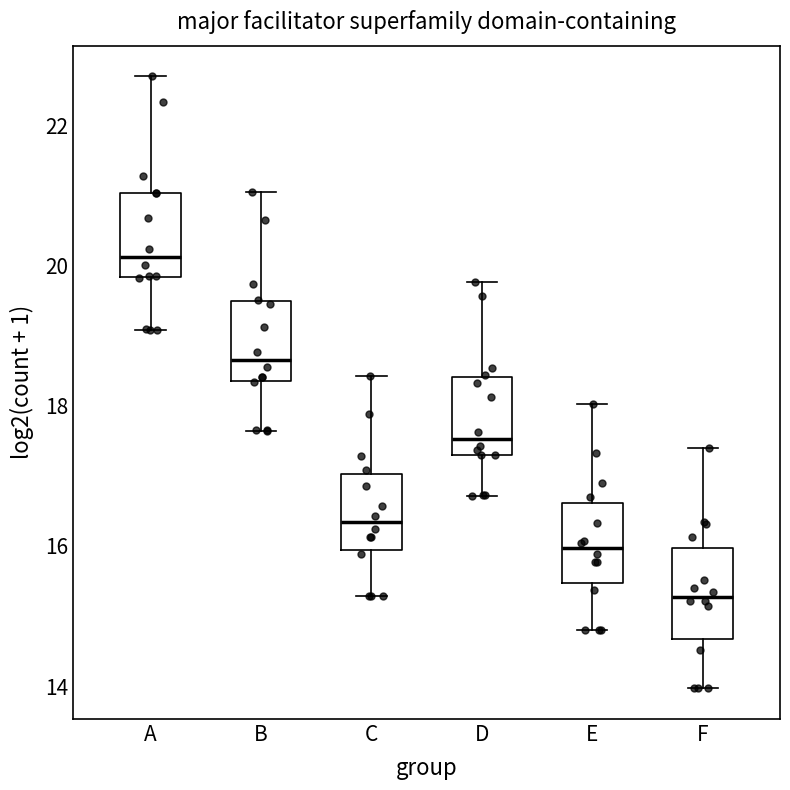

Reading left to right, transcribe this box plot: for each box, give where its median line is, the range the box spans, and where its two whiskers end, as read against the y-axis. The values are not printed on the chart, so give them approximately, as read against the axis.

A: median 20.2, box 19.8 to 21.0, whiskers 19.0 to 22.6
B: median 18.6, box 18.4 to 19.4, whiskers 17.6 to 21.0
C: median 16.4, box 16.0 to 17.0, whiskers 15.2 to 18.4
D: median 17.6, box 17.2 to 18.4, whiskers 16.8 to 19.8
E: median 16.0, box 15.4 to 16.6, whiskers 14.8 to 18.0
F: median 15.2, box 14.6 to 16.0, whiskers 14.0 to 17.4